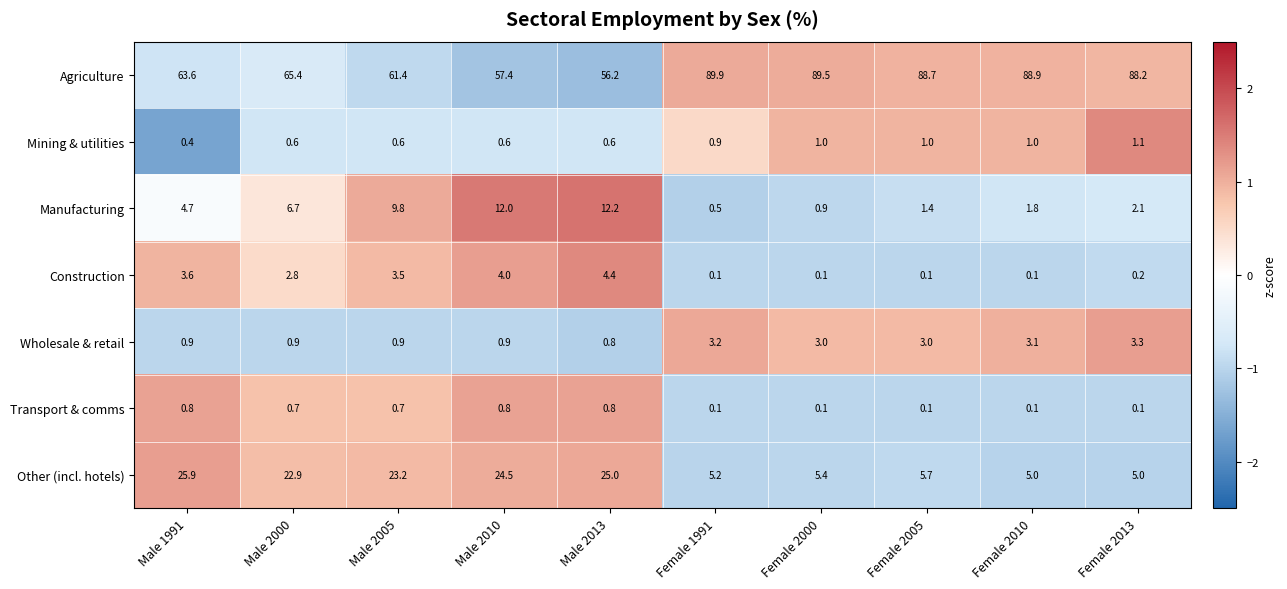

Where is Other (incl. hotels) nearest to the value 15?

Male 2000